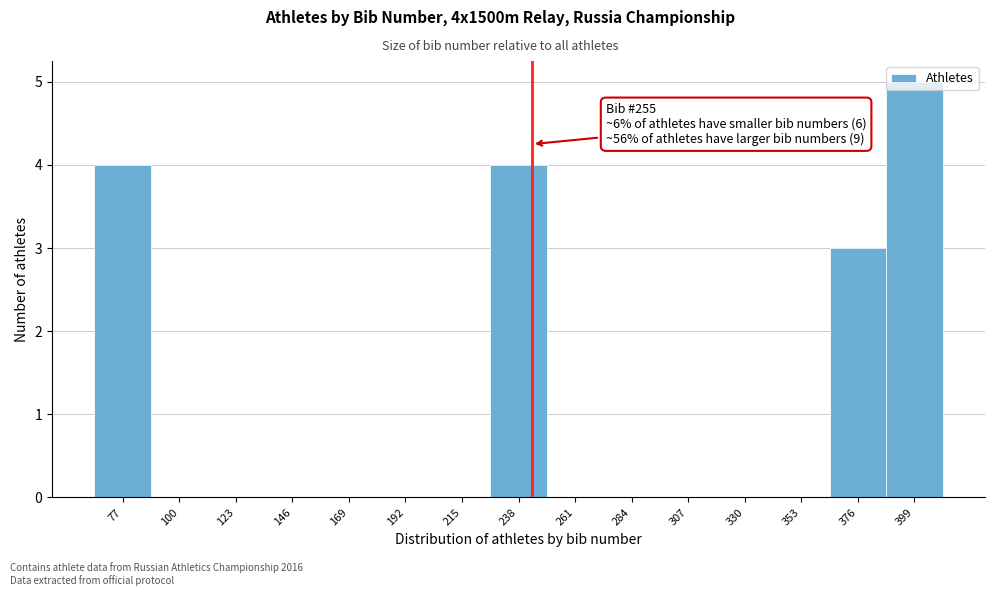

What is the greatest value displayed?

5